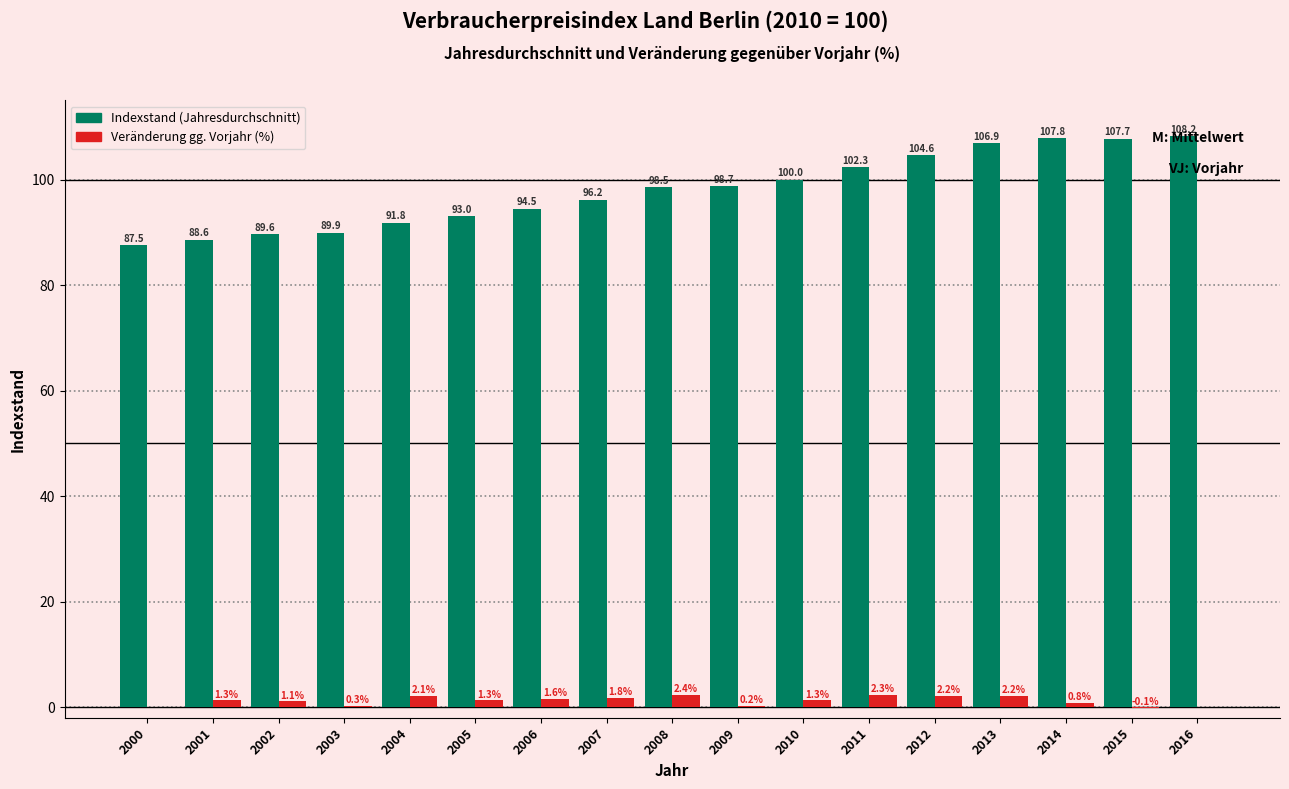

At which category is the sum across all series the highest?

2013